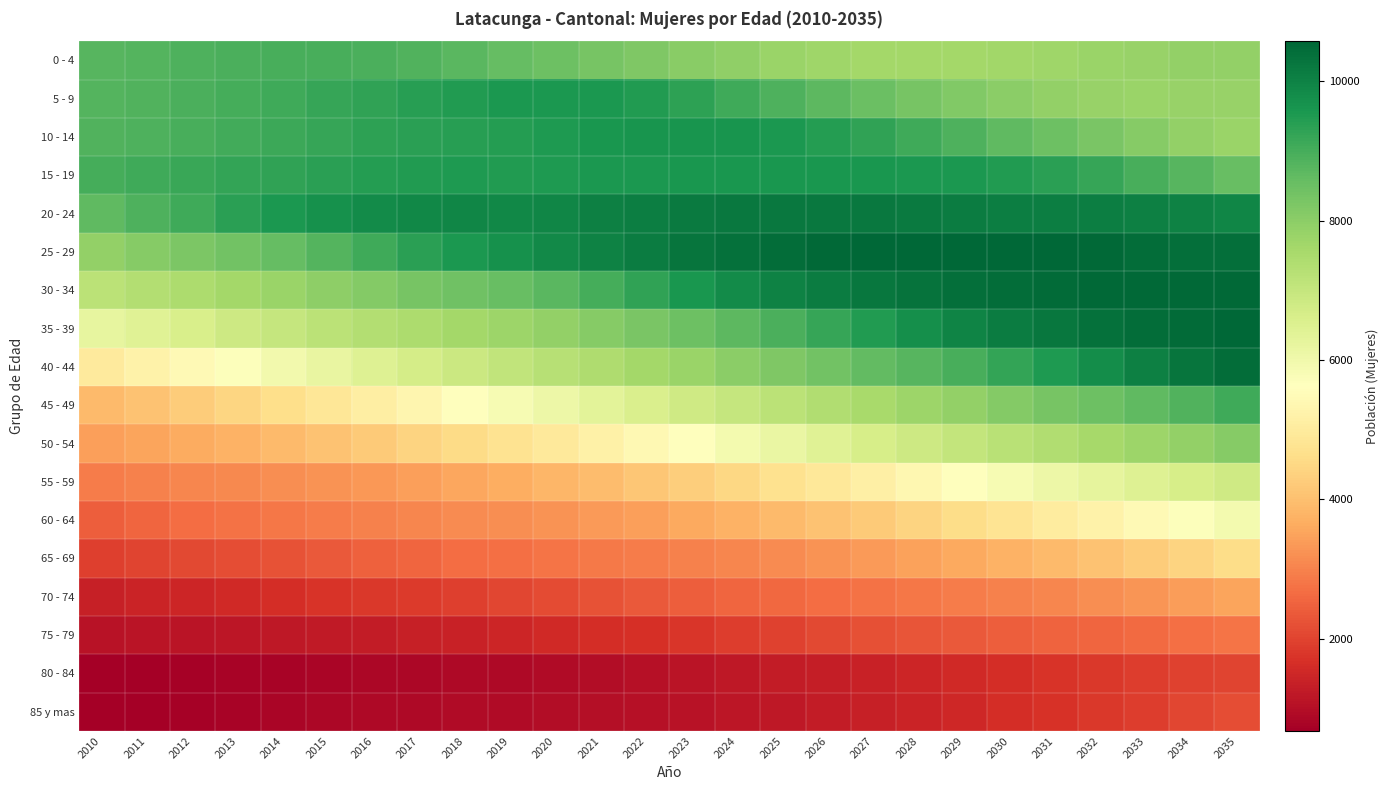

Reading left to right, transcribe all the data shown in this chart.

0 - 4: 2010=8759	2011=8816	2012=8873	2013=8924	2014=8962	2015=8963	2016=8928	2017=8846	2018=8726	2019=8584	2020=8449	2021=8326	2022=8210	2023=8060	2024=7914	2025=7785	2026=7694	2027=7627	2028=7607	2029=7622	2030=7662	2031=7706	2032=7766	2033=7823	2034=7867	2035=7904
5 - 9: 2010=8807	2011=8864	2012=8930	2013=9011	2014=9091	2015=9188	2016=9294	2017=9394	2018=9479	2019=9538	2020=9563	2021=9548	2022=9484	2023=9300	2024=9096	2025=8892	2026=8681	2027=8490	2028=8316	2029=8146	2030=8002	2031=7894	2032=7819	2033=7789	2034=7794	2035=7826
10 - 14: 2010=8859	2011=8907	2012=8973	2013=9046	2014=9129	2015=9212	2016=9297	2017=9368	2018=9410	2019=9448	2020=9505	2021=9576	2022=9632	2023=9637	2024=9618	2025=9557	2026=9448	2027=9289	2028=9091	2029=8884	2030=8668	2031=8454	2032=8259	2033=8079	2034=7905	2035=7761
15 - 19: 2010=9004	2011=9074	2012=9147	2013=9219	2014=9295	2015=9362	2016=9438	2017=9487	2018=9498	2019=9485	2020=9506	2021=9547	2022=9563	2023=9572	2024=9568	2025=9573	2026=9571	2027=9571	2028=9564	2029=9537	2030=9462	2031=9345	2032=9186	2033=8985	2034=8773	2035=8553
20 - 24: 2010=8666	2011=8880	2012=9103	2013=9335	2014=9539	2015=9697	2016=9811	2017=9895	2018=9917	2019=9904	2020=9945	2021=10037	2022=10104	2023=10174	2024=10210	2025=10223	2026=10218	2027=10198	2028=10156	2029=10124	2030=10106	2031=10092	2032=10082	2033=10063	2034=10015	2035=9933
25 - 29: 2010=7897	2011=8061	2012=8229	2013=8406	2014=8593	2015=8815	2016=9088	2017=9355	2018=9546	2019=9687	2020=9848	2021=10006	2022=10146	2023=10277	2024=10374	2025=10452	2026=10507	2027=10542	2028=10567	2029=10571	2030=10559	2031=10540	2032=10504	2033=10455	2034=10410	2035=10383
30 - 34: 2010=7198	2011=7338	2012=7467	2013=7613	2014=7772	2015=7948	2016=8134	2017=8300	2018=8427	2019=8535	2020=8737	2021=9010	2022=9286	2023=9572	2024=9824	2025=10005	2026=10130	2027=10237	2028=10329	2029=10403	2030=10454	2031=10490	2032=10516	2033=10525	2034=10523	2035=10498
35 - 39: 2010=6210	2011=6436	2012=6625	2013=6825	2014=7006	2015=7176	2016=7329	2017=7475	2018=7601	2019=7730	2020=7897	2021=8094	2022=8266	2023=8476	2024=8681	2025=8921	2026=9203	2027=9480	2028=9745	2029=9976	2030=10141	2031=10256	2032=10347	2033=10424	2034=10487	2035=10534
40 - 44: 2010=4999	2011=5216	2012=5447	2013=5692	2014=5938	2015=6190	2016=6445	2017=6682	2018=6886	2019=7070	2020=7256	2021=7435	2022=7600	2023=7787	2024=7990	2025=8195	2026=8404	2027=8602	2028=8793	2029=8987	2030=9219	2031=9501	2032=9777	2033=10036	2034=10265	2035=10424
45 - 49: 2010=3923	2011=4079	2012=4261	2013=4451	2014=4657	2015=4874	2016=5109	2017=5350	2018=5593	2019=5830	2020=6082	2021=6330	2022=6573	2023=6804	2024=7017	2025=7209	2026=7381	2027=7545	2028=7722	2029=7905	2030=8102	2031=8293	2032=8481	2033=8666	2034=8846	2035=9071
50 - 54: 2010=3441	2011=3535	2012=3641	2013=3762	2014=3904	2015=4060	2016=4224	2017=4398	2018=4577	2019=4762	2020=4968	2021=5178	2022=5406	2023=5661	2024=5911	2025=6163	2026=6404	2027=6640	2028=6853	2029=7054	2030=7237	2031=7401	2032=7559	2033=7721	2034=7898	2035=8086
55 - 59: 2010=2922	2011=2980	2012=3048	2013=3106	2014=3173	2015=3249	2016=3337	2017=3438	2018=3550	2019=3672	2020=3820	2021=3963	2022=4126	2023=4309	2024=4501	2025=4707	2026=4923	2027=5144	2028=5371	2029=5600	2030=5829	2031=6057	2032=6267	2033=6466	2034=6648	2035=6812
60 - 64: 2010=2430	2011=2542	2012=2653	2013=2759	2014=2837	2015=2914	2016=2988	2017=3058	2018=3125	2019=3187	2020=3267	2021=3356	2022=3462	2023=3595	2024=3738	2025=3889	2026=4060	2027=4230	2028=4410	2029=4604	2030=4803	2031=5012	2032=5236	2033=5463	2034=5688	2035=5917
65 - 69: 2010=1929	2011=2001	2012=2075	2013=2159	2014=2260	2015=2359	2016=2460	2017=2567	2018=2657	2019=2724	2020=2785	2021=2847	2022=2909	2023=2989	2024=3067	2025=3154	2026=3248	2027=3358	2028=3483	2029=3611	2030=3752	2031=3907	2032=4073	2033=4243	2034=4421	2035=4611
70 - 74: 2010=1363	2011=1422	2012=1486	2013=1565	2014=1646	2015=1731	2016=1809	2017=1879	2018=1954	2019=2044	2020=2141	2021=2238	2022=2344	2023=2453	2024=2538	2025=2613	2026=2688	2027=2755	2028=2829	2029=2901	2030=2977	2031=3062	2032=3165	2033=3275	2034=3403	2035=3537
75 - 79: 2010=1081	2011=1112	2012=1138	2013=1164	2014=1203	2015=1241	2016=1289	2017=1346	2018=1402	2019=1469	2020=1541	2021=1611	2022=1685	2023=1778	2024=1881	2025=1984	2026=2090	2027=2197	2028=2296	2029=2367	2030=2442	2031=2505	2032=2565	2033=2636	2034=2700	2035=2771
80 - 84: 2010=682	2011=720	2012=748	2013=771	2014=792	2015=821	2016=841	2017=862	2018=881	2019=906	2020=940	2021=985	2022=1044	2023=1119	2024=1195	2025=1268	2026=1338	2027=1401	2028=1472	2029=1554	2030=1639	2031=1731	2032=1817	2033=1898	2034=1964	2035=2026
85 y mas: 2010=687	2011=719	2012=749	2013=783	2014=813	2015=846	2016=876	2017=906	2018=928	2019=942	2020=962	2021=999	2022=1047	2023=1100	2024=1154	2025=1213	2026=1280	2027=1351	2028=1435	2029=1522	2030=1618	2031=1712	2032=1805	2033=1911	2034=2037	2035=2168